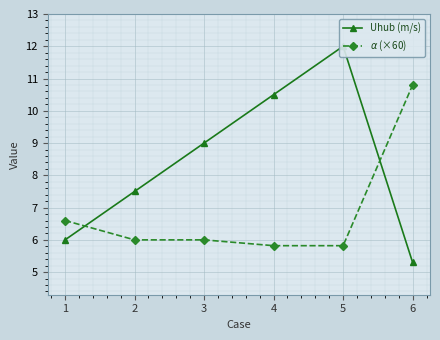

What value does the Uhub (m/s) series have at 6?

5.3